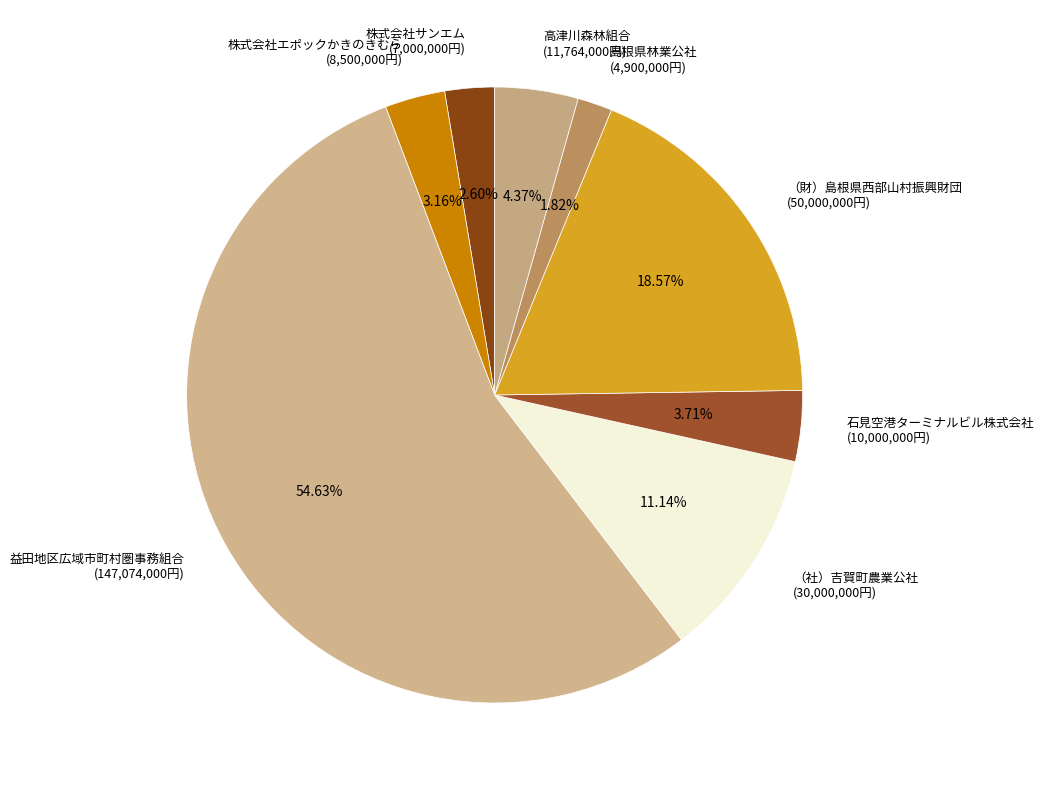

Is there any slice that represents more than half of the pie?

Yes